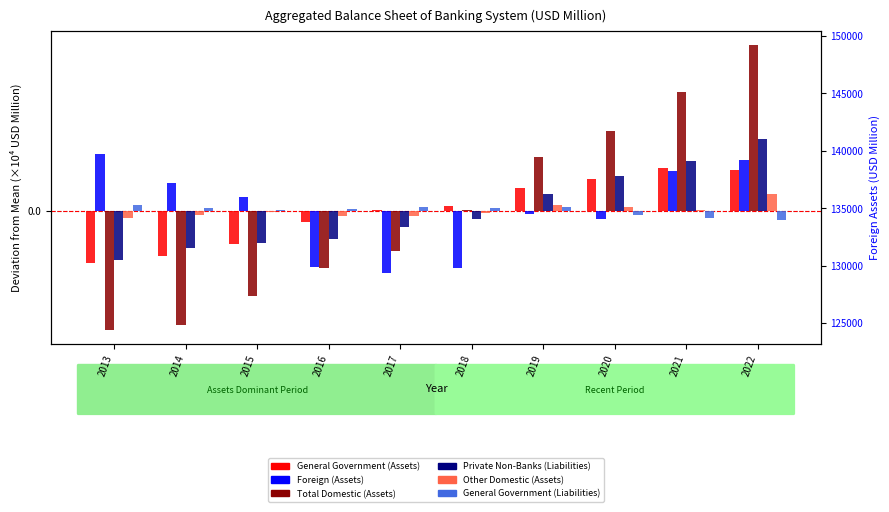

At which category does the chart reach its minimum across all series?

2013